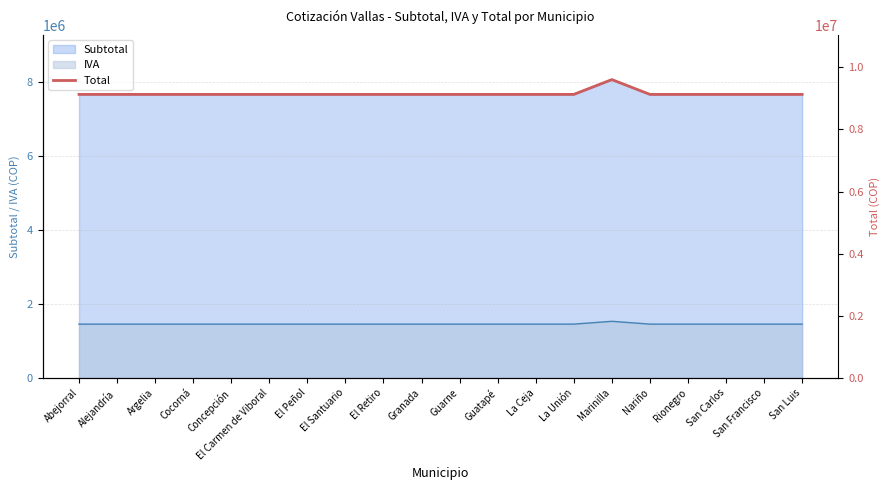

List the labels in order of value, smallest first.

Abejorral, Alejandría, Argelia, Cocorná, Concepción, El Carmen de Viboral, El Peñol, El Santuario, El Retiro, Granada, Guarne, Guatapé, La Ceja, La Unión, Nariño, Rionegro, San Carlos, San Francisco, San Luis, Marinilla